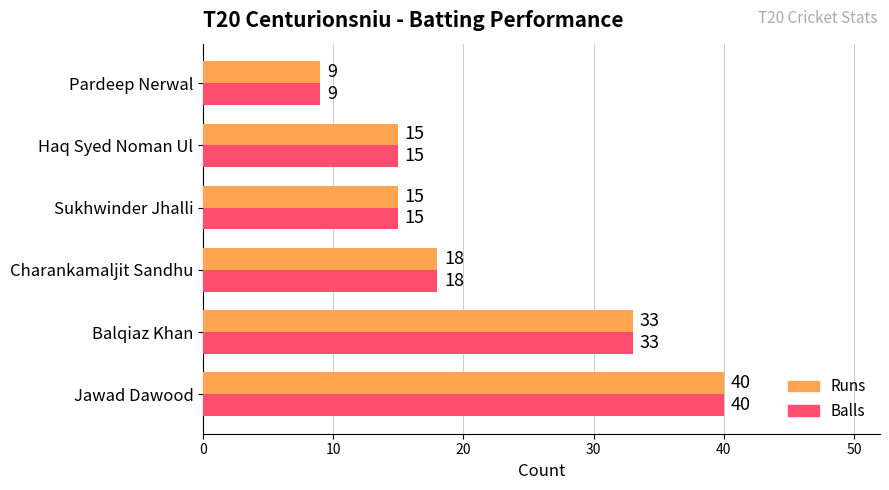

What is the sum of all Balls values?

130